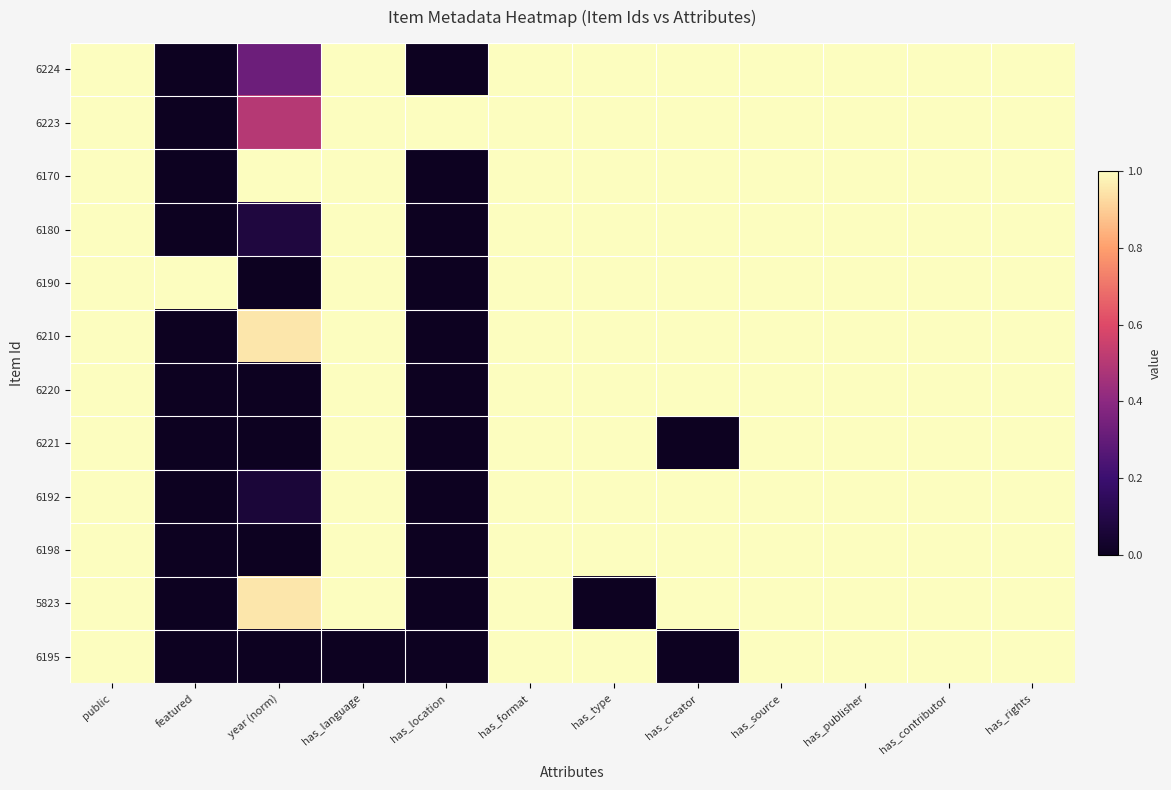

Reading left to right, what are all the values shown in this chart?

6224: public=1.0	featured=0.0	year (norm)=0.3	has_language=1.0	has_location=0.0	has_format=1.0	has_type=1.0	has_creator=1.0	has_source=1.0	has_publisher=1.0	has_contributor=1.0	has_rights=1.0
6223: public=1.0	featured=0.0	year (norm)=0.5	has_language=1.0	has_location=1.0	has_format=1.0	has_type=1.0	has_creator=1.0	has_source=1.0	has_publisher=1.0	has_contributor=1.0	has_rights=1.0
6170: public=1.0	featured=0.0	year (norm)=1.0	has_language=1.0	has_location=0.0	has_format=1.0	has_type=1.0	has_creator=1.0	has_source=1.0	has_publisher=1.0	has_contributor=1.0	has_rights=1.0
6180: public=1.0	featured=0.0	year (norm)=0.1	has_language=1.0	has_location=0.0	has_format=1.0	has_type=1.0	has_creator=1.0	has_source=1.0	has_publisher=1.0	has_contributor=1.0	has_rights=1.0
6190: public=1.0	featured=1.0	year (norm)=0.0	has_language=1.0	has_location=0.0	has_format=1.0	has_type=1.0	has_creator=1.0	has_source=1.0	has_publisher=1.0	has_contributor=1.0	has_rights=1.0
6210: public=1.0	featured=0.0	year (norm)=1.0	has_language=1.0	has_location=0.0	has_format=1.0	has_type=1.0	has_creator=1.0	has_source=1.0	has_publisher=1.0	has_contributor=1.0	has_rights=1.0
6220: public=1.0	featured=0.0	year (norm)=0.0	has_language=1.0	has_location=0.0	has_format=1.0	has_type=1.0	has_creator=1.0	has_source=1.0	has_publisher=1.0	has_contributor=1.0	has_rights=1.0
6221: public=1.0	featured=0.0	year (norm)=0.0	has_language=1.0	has_location=0.0	has_format=1.0	has_type=1.0	has_creator=0.0	has_source=1.0	has_publisher=1.0	has_contributor=1.0	has_rights=1.0
6192: public=1.0	featured=0.0	year (norm)=0.1	has_language=1.0	has_location=0.0	has_format=1.0	has_type=1.0	has_creator=1.0	has_source=1.0	has_publisher=1.0	has_contributor=1.0	has_rights=1.0
6198: public=1.0	featured=0.0	year (norm)=0.0	has_language=1.0	has_location=0.0	has_format=1.0	has_type=1.0	has_creator=1.0	has_source=1.0	has_publisher=1.0	has_contributor=1.0	has_rights=1.0
5823: public=1.0	featured=0.0	year (norm)=1.0	has_language=1.0	has_location=0.0	has_format=1.0	has_type=0.0	has_creator=1.0	has_source=1.0	has_publisher=1.0	has_contributor=1.0	has_rights=1.0
6195: public=1.0	featured=0.0	year (norm)=0.0	has_language=0.0	has_location=0.0	has_format=1.0	has_type=1.0	has_creator=0.0	has_source=1.0	has_publisher=1.0	has_contributor=1.0	has_rights=1.0